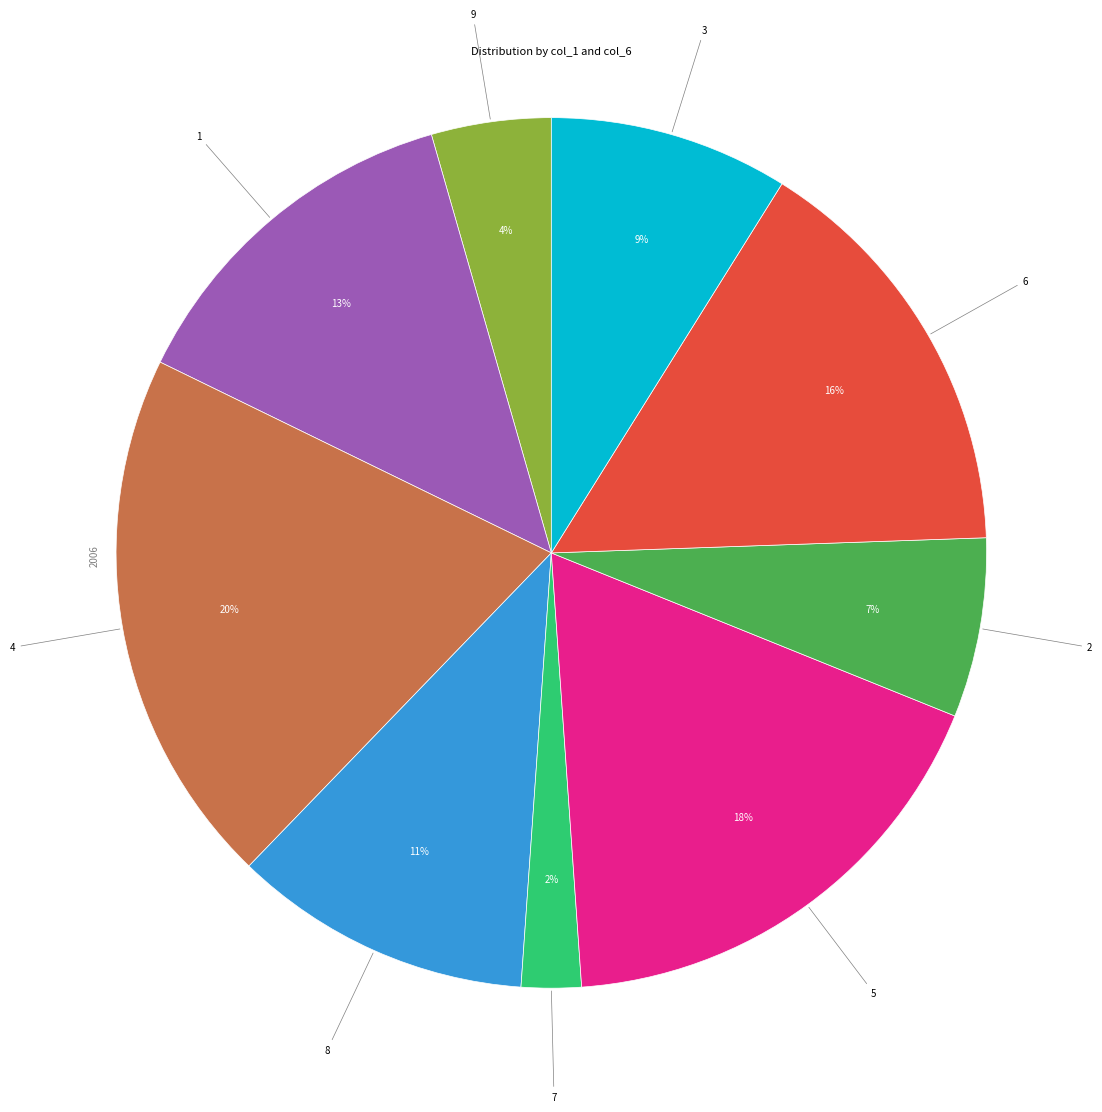

To the nearest percent, what is the average slice percentage?

11%